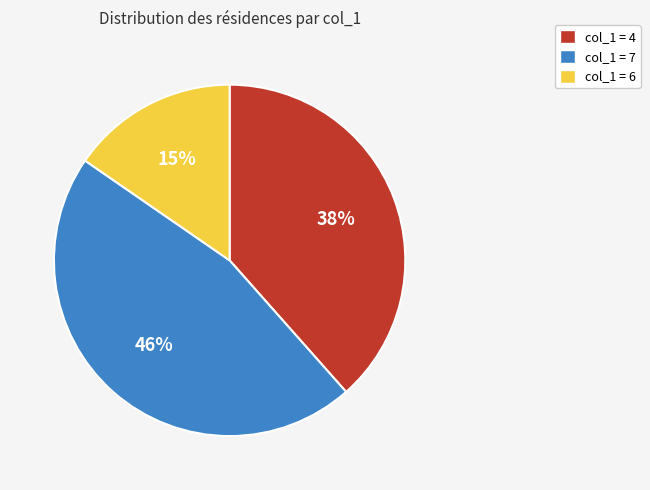

Does any single category account for the majority?

No